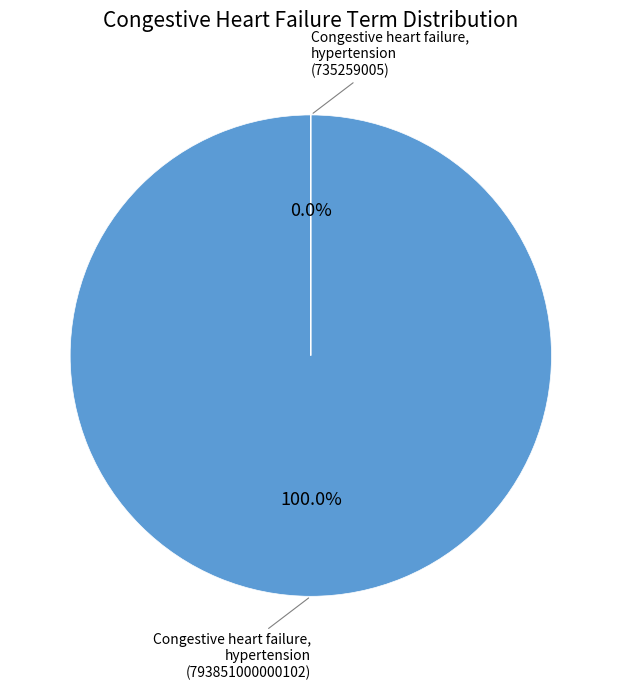

To the nearest percent, what is the average slice percentage?

50%